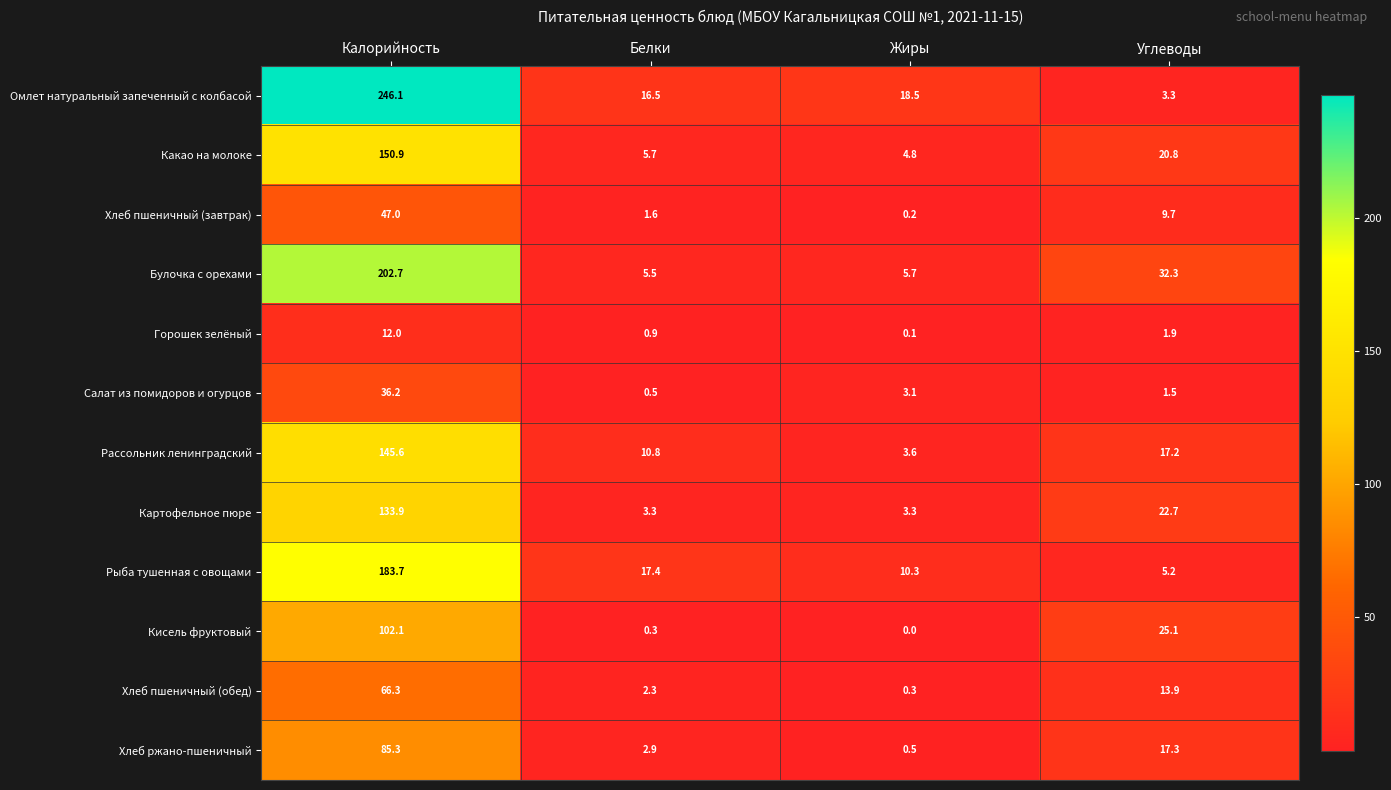

True or false: Рыба тушенная с овощами has a value of 183.7 at Калорийность.

True